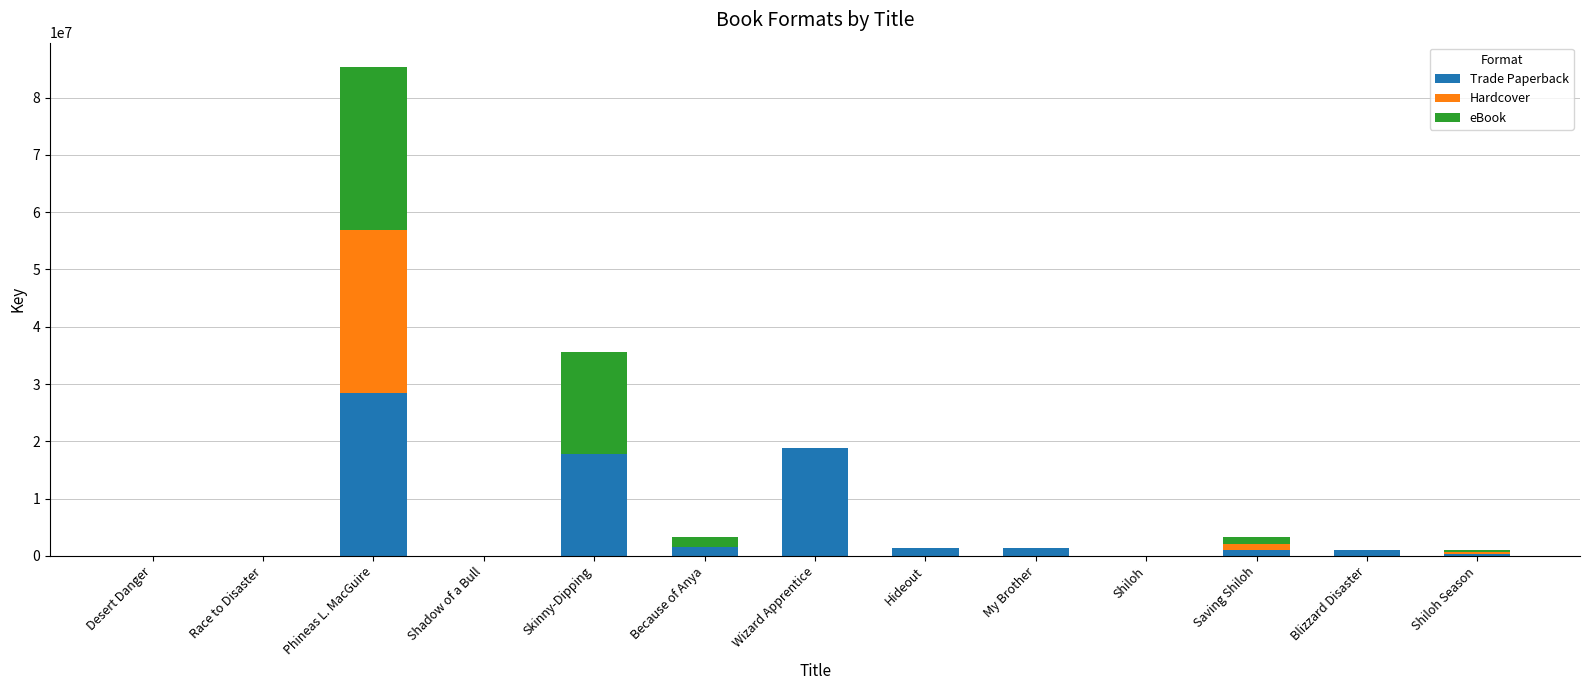

Where is Trade Paperback nearest to the value 14220170?

Skinny-Dipping